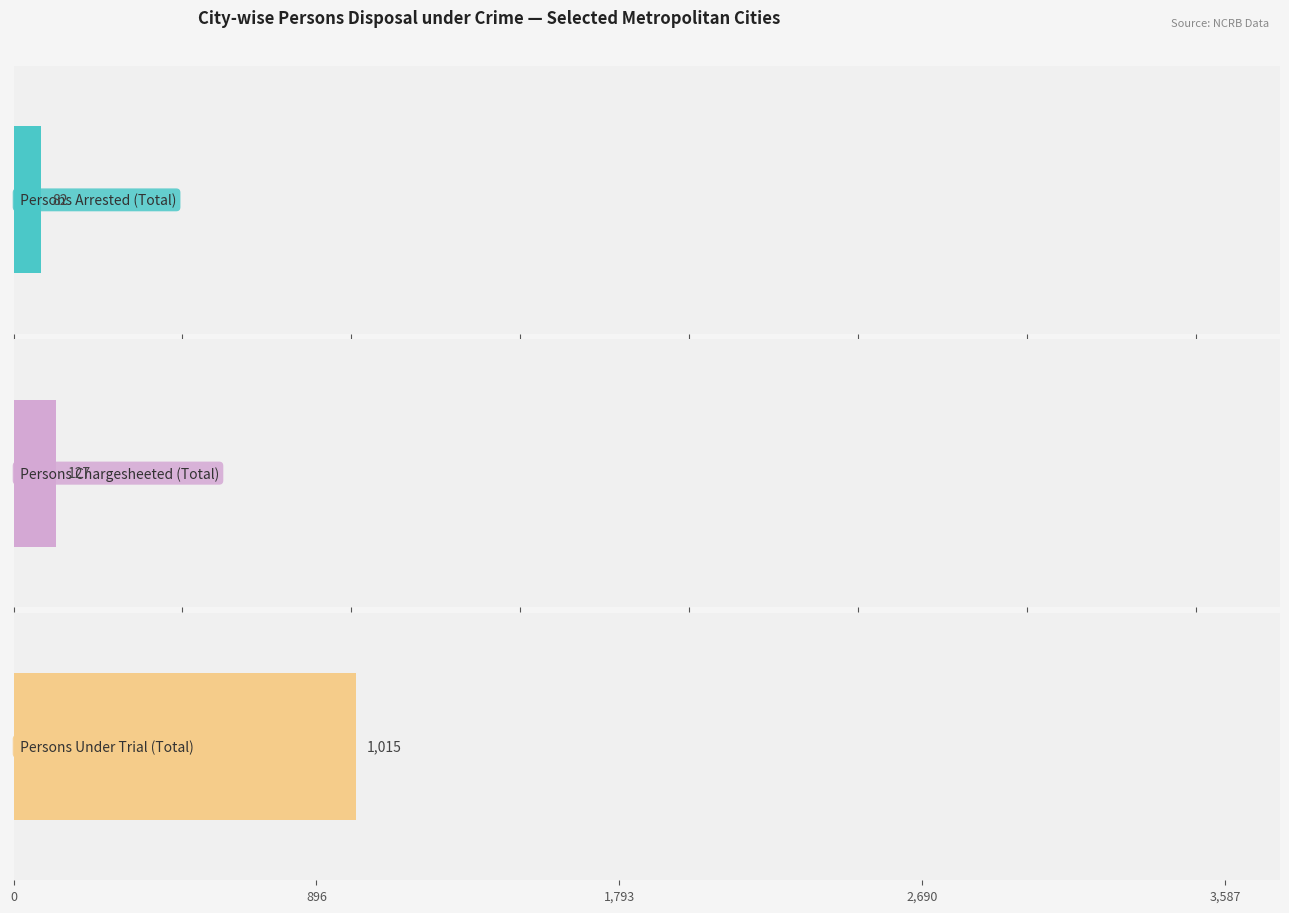

Is it true that Persons Chargesheeted (Total) equals 6 at Amritsar?

False